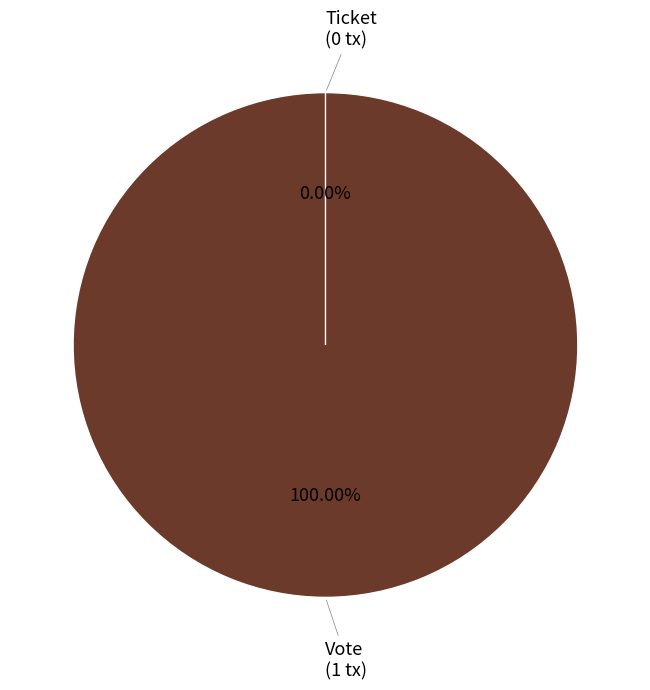

Is there a majority slice in this chart?

Yes